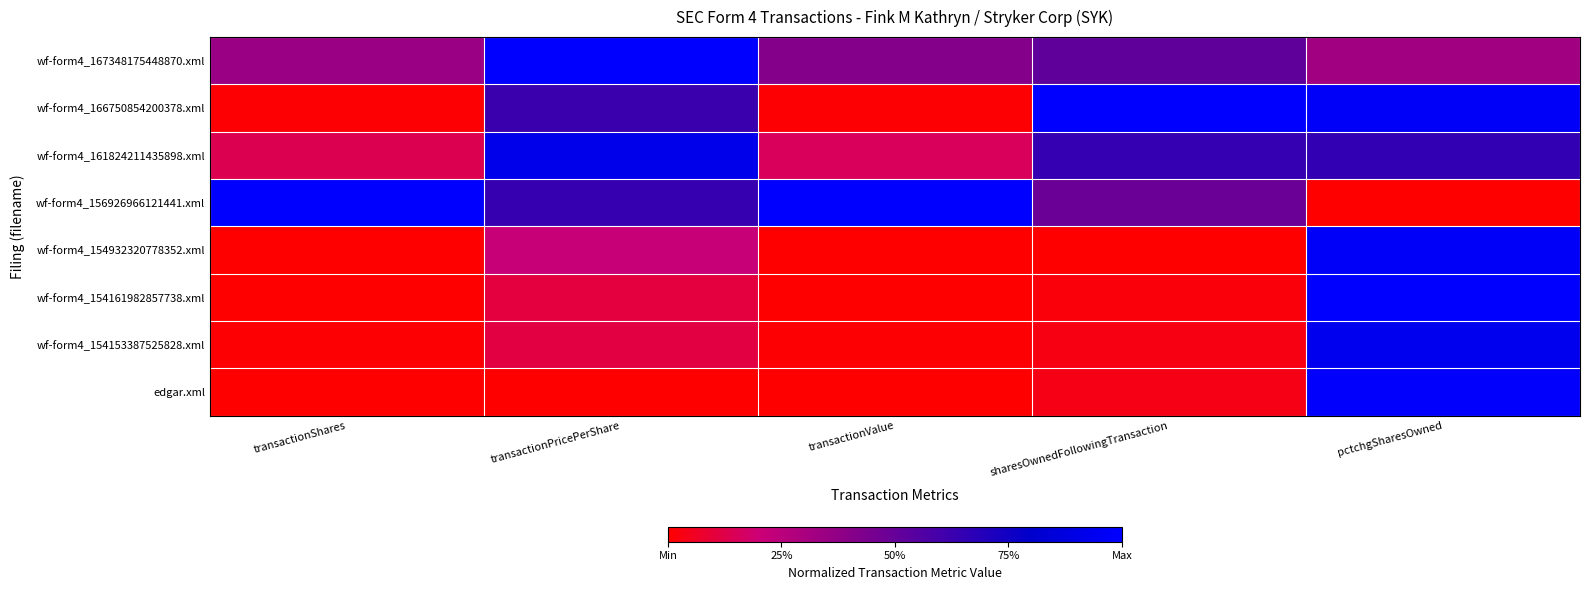

What is the total value across all series at transactionValue?

1.6